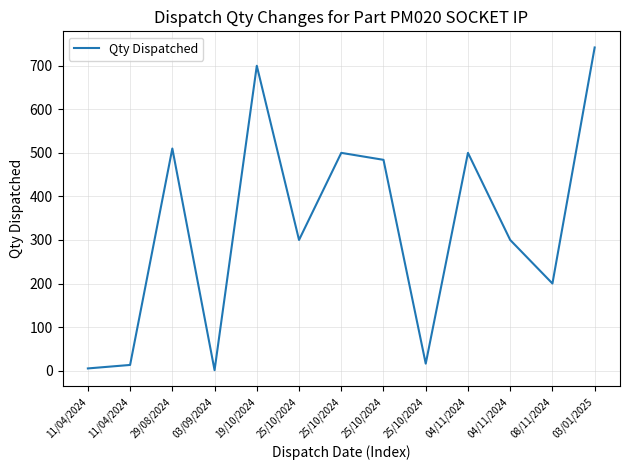

Is this an area chart (filled region under the line)?

No